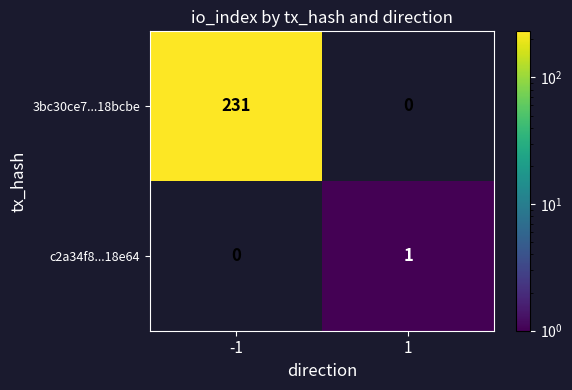

What is the total value across all series at -1?

231